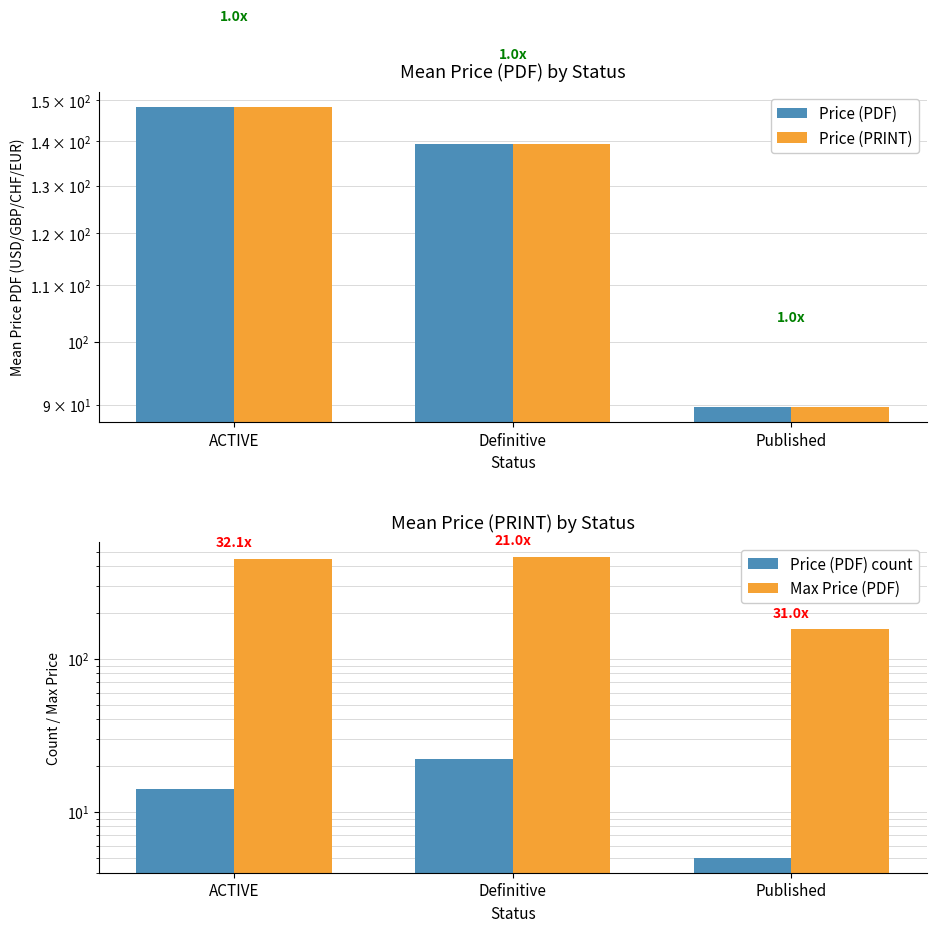

Which series has the largest total across all categories?

Max Price (PDF)